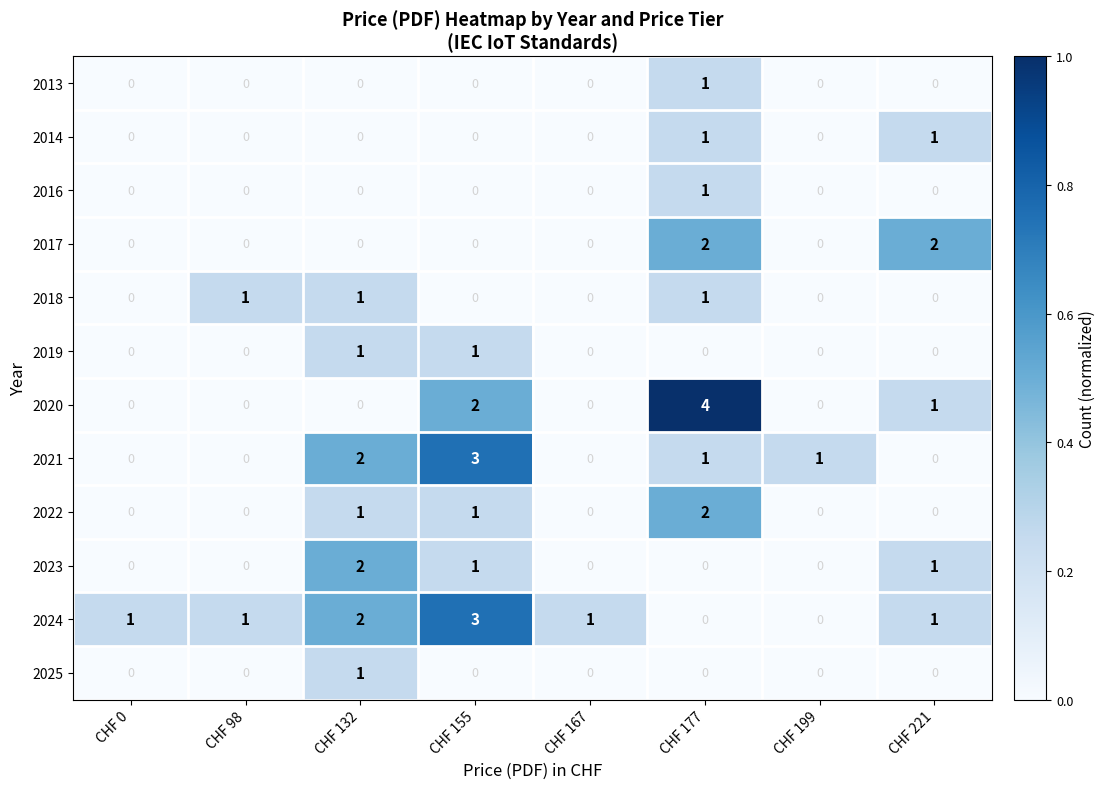

What is the difference between the highest and lowest values at CHF 132?

2